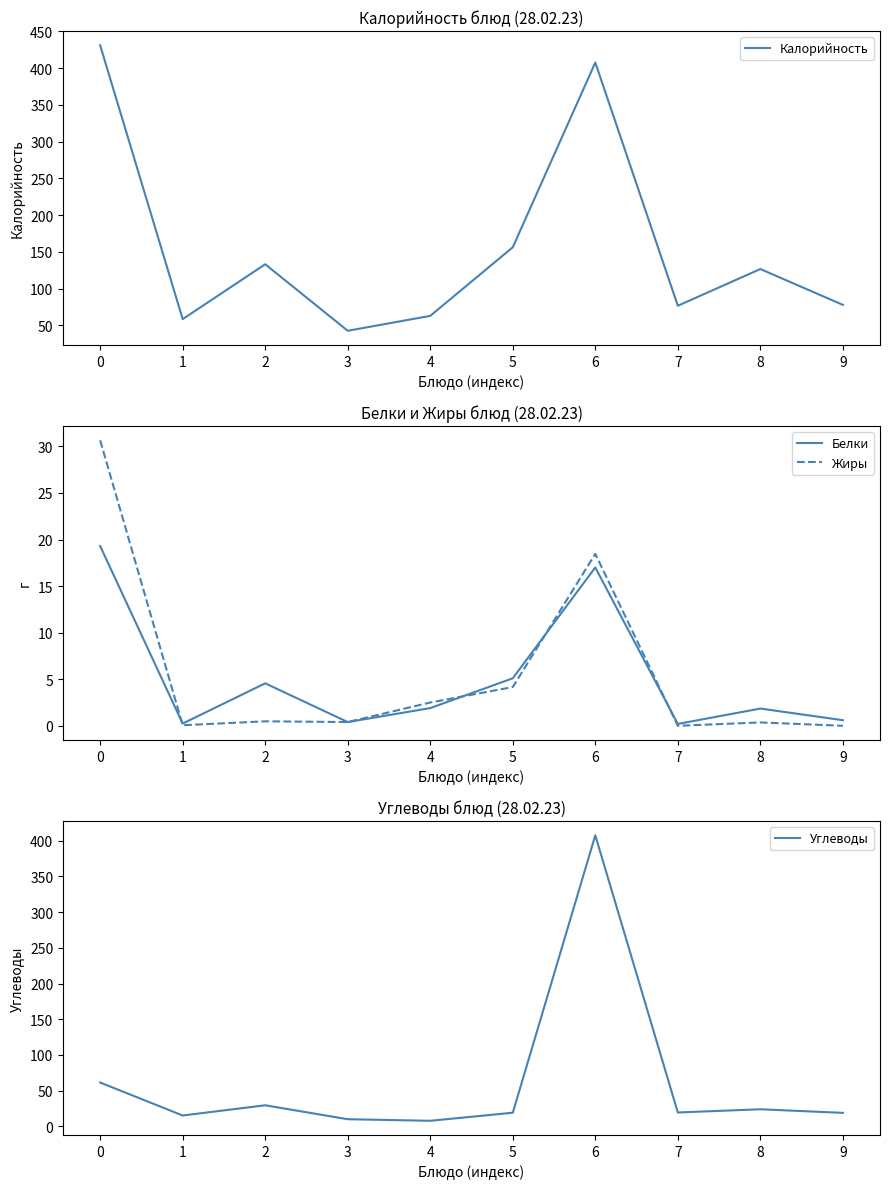

Reading right to left, transcribe all the data shown in this chart.

Калорийность: 78.0	126.7	76.8	407.6	156.3	63.0	42.7	133.2	58.6	431.0
Белки: 0.6	1.9	0.2	17.0	5.1	1.9	0.4	4.6	0.2	19.3
Жиры: 0.0	0.4	0.0	18.5	4.2	2.5	0.4	0.5	0.1	30.6
Углеводы: 18.9	23.9	19.4	407.6	19.1	7.8	10.0	29.5	15.2	61.4